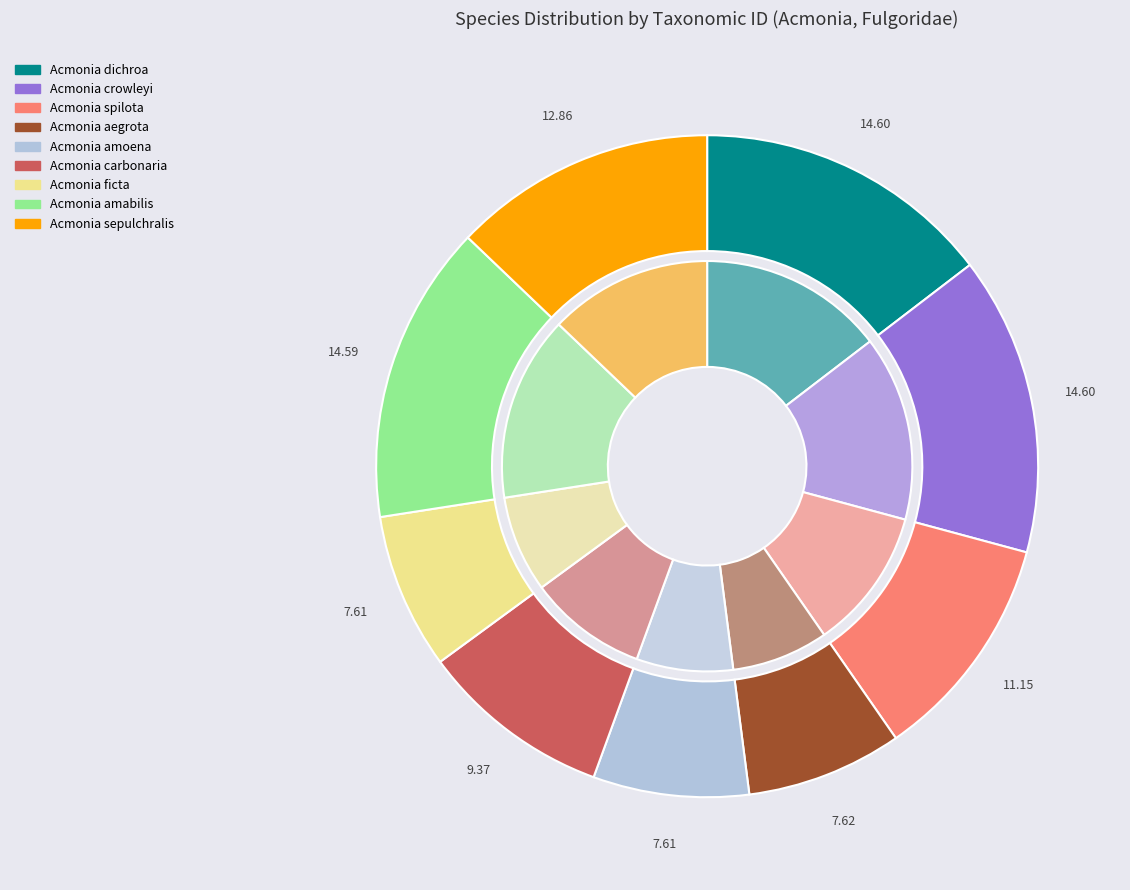

True or false: Acmonia spilota accounts for 24% of the total.

False